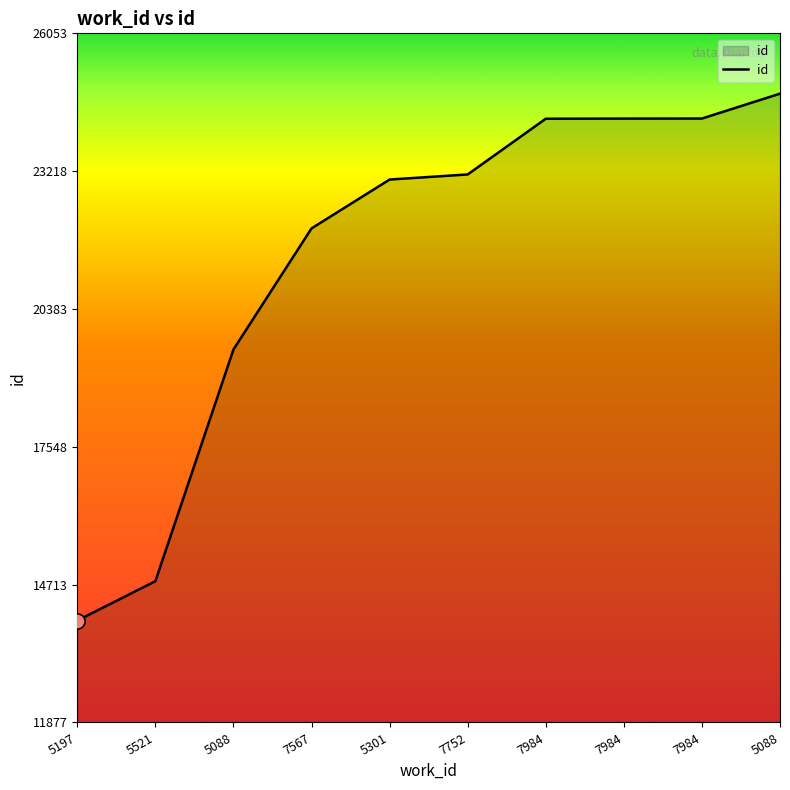

What is the ratio of the value at 7567 to the value at 7752?

1.0